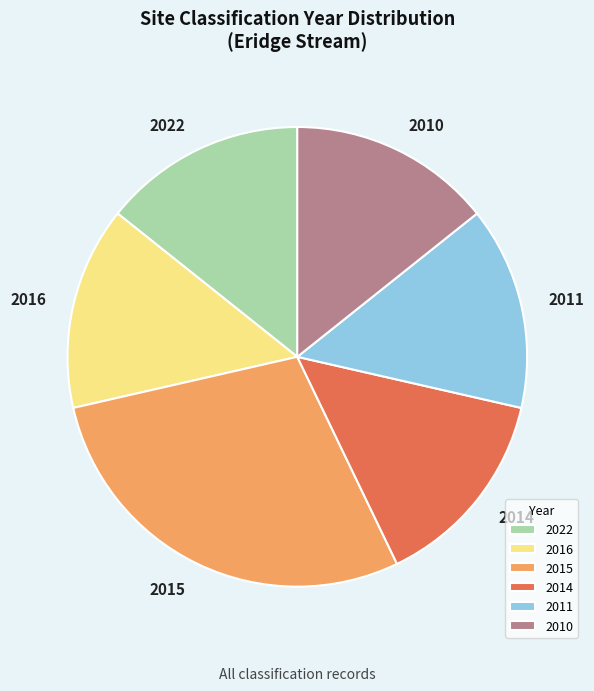

Combined, do 2014 and 2010 account for over 50%?

No